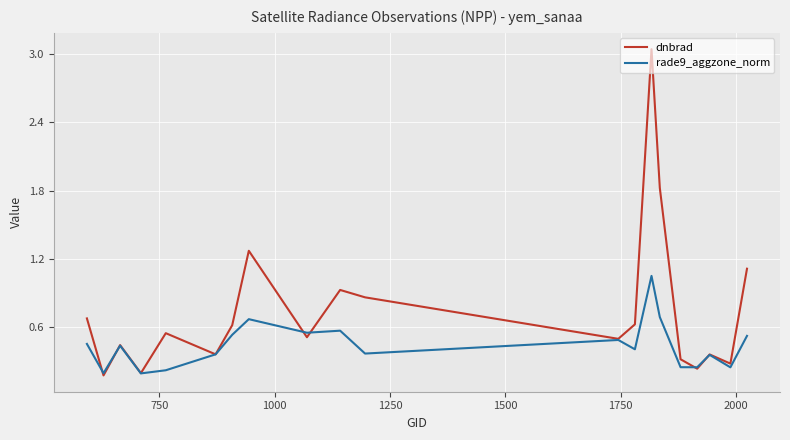

List the series in order of their peak value, lowest first.

rade9_aggzone_norm, dnbrad